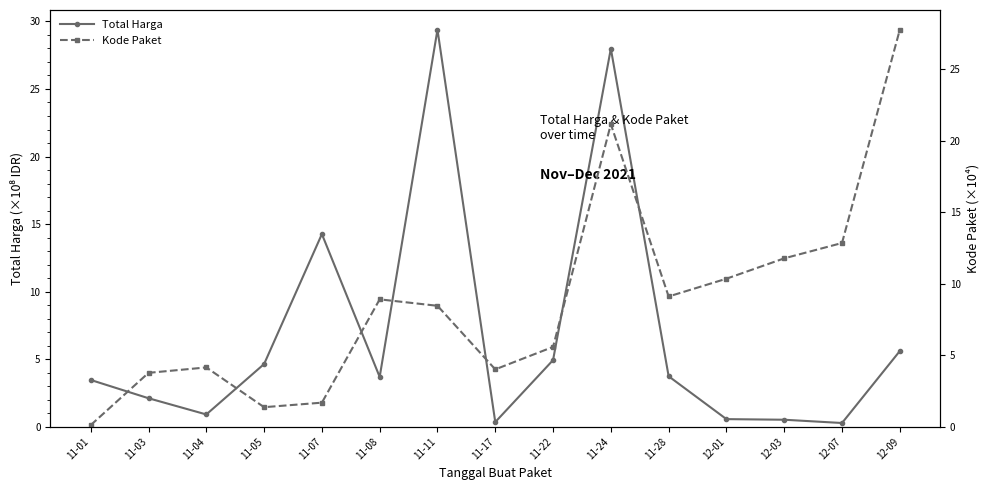

Where does the Kode Paket series first go above 8?

11-08